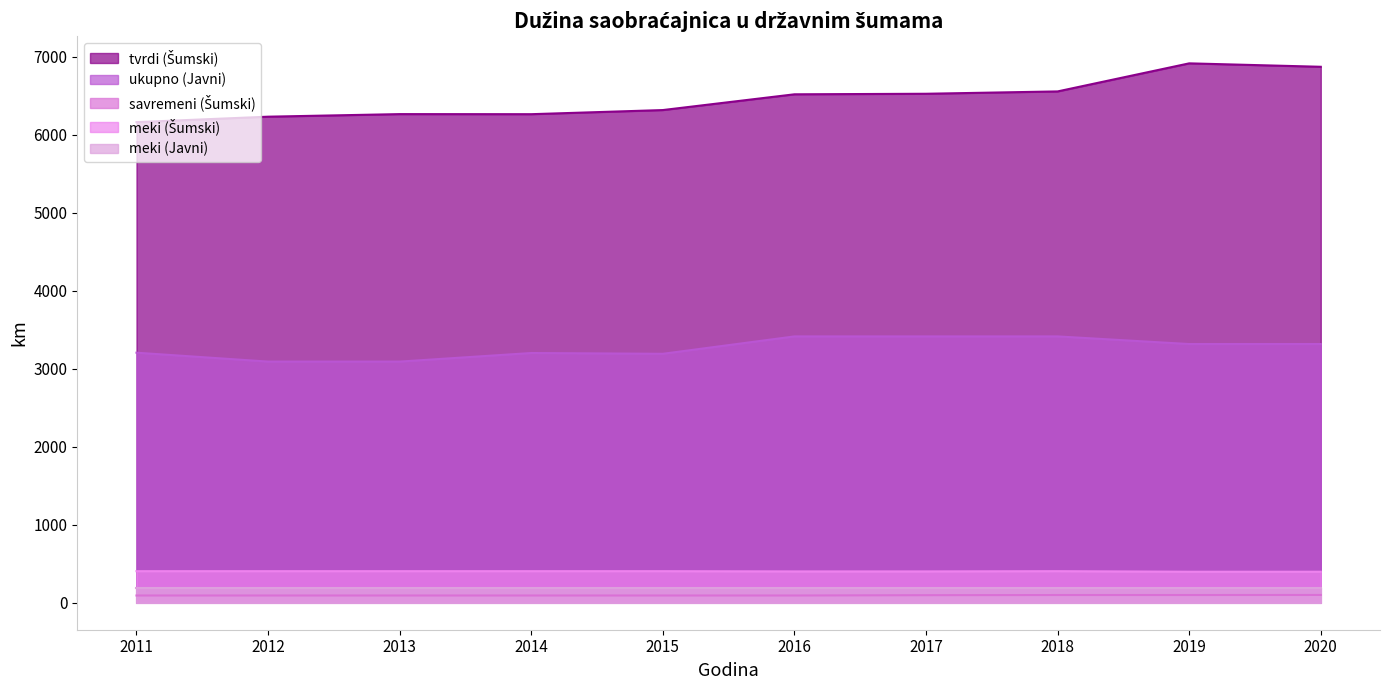

At which label does ukupno (Javni) reach its peak?

2016